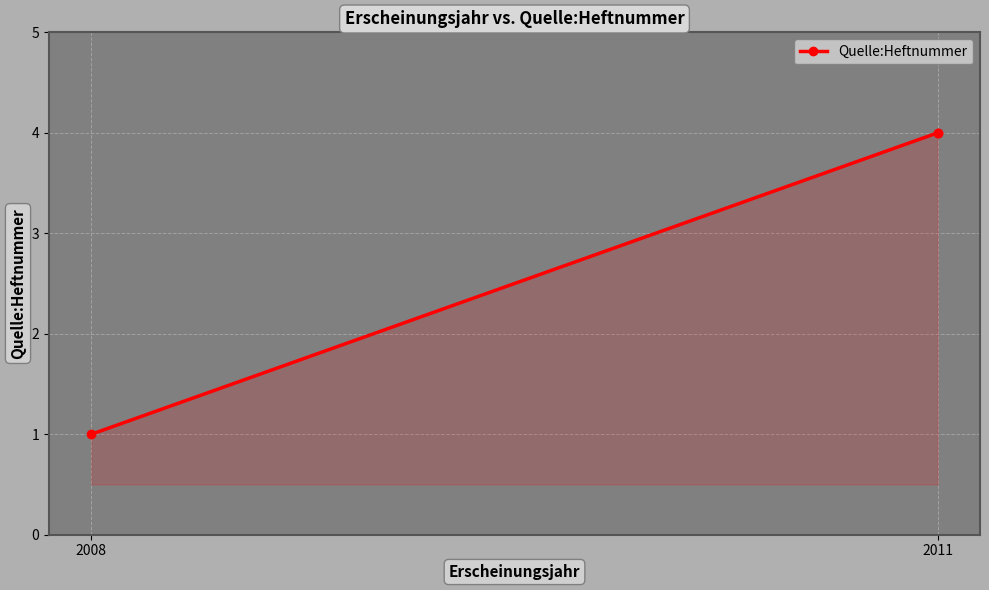

What is the greatest value displayed?

4